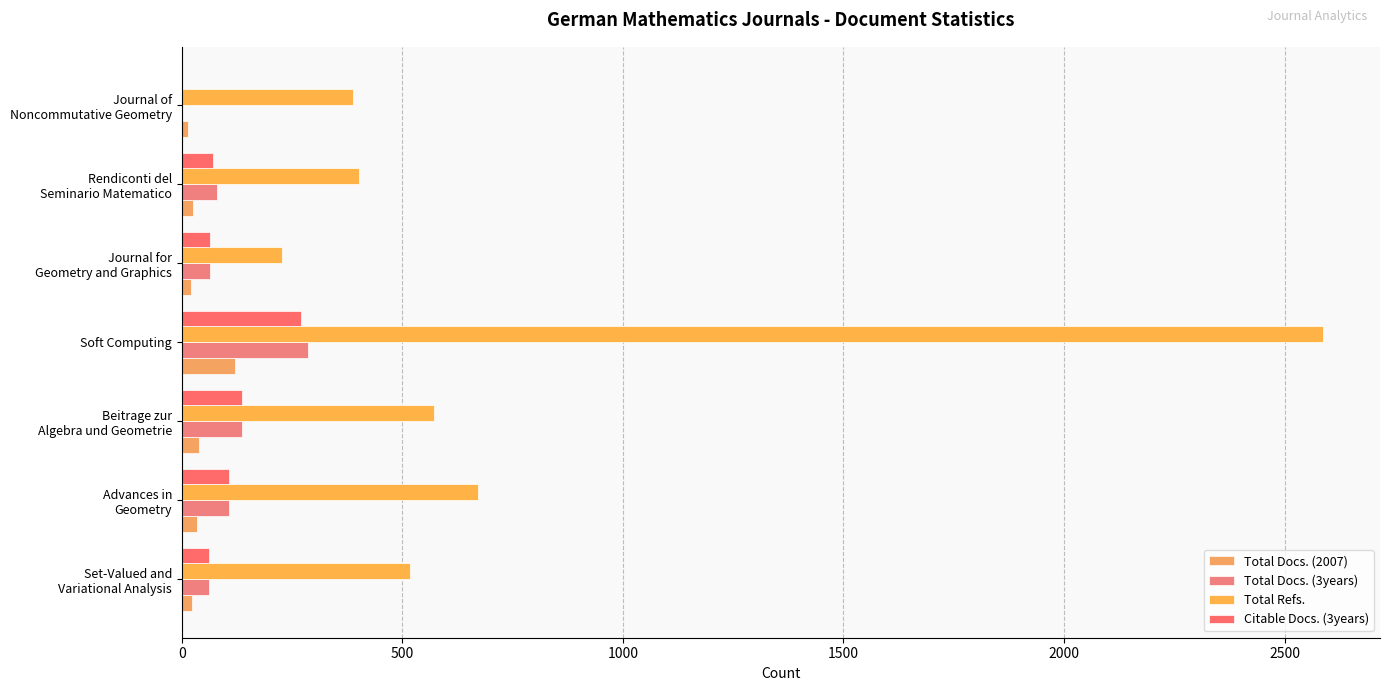

Rank the series by their maximum value, from lowest to highest.

Total Docs. (2007), Citable Docs. (3years), Total Docs. (3years), Total Refs.